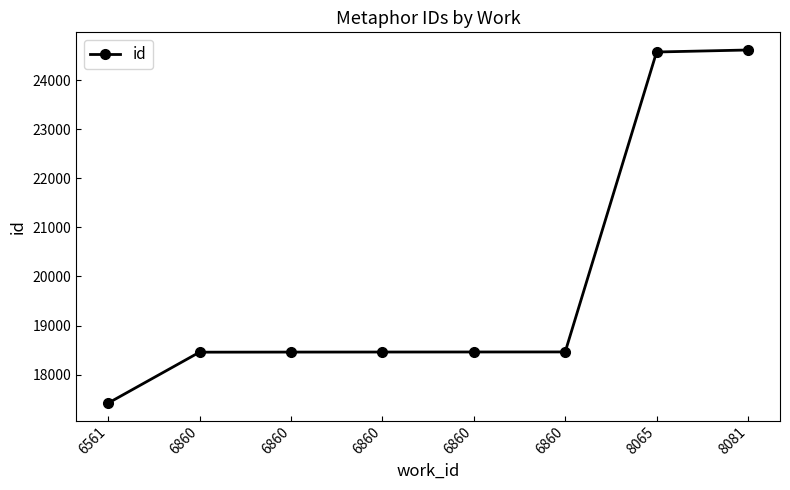

What is the ratio of the value at 6860 to the value at 8081?

0.8